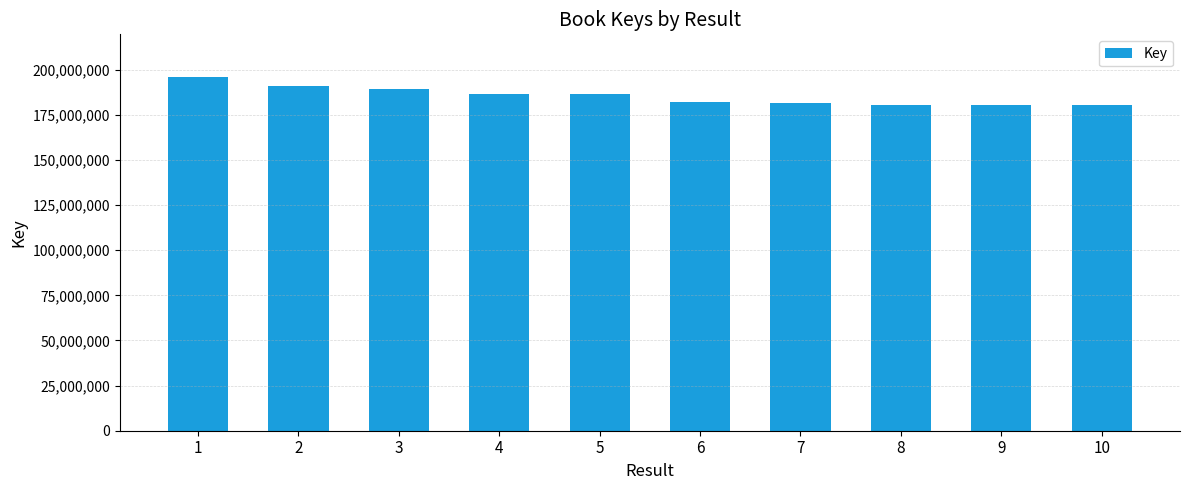

What is the sum of the values at 10 and 8?

360816620